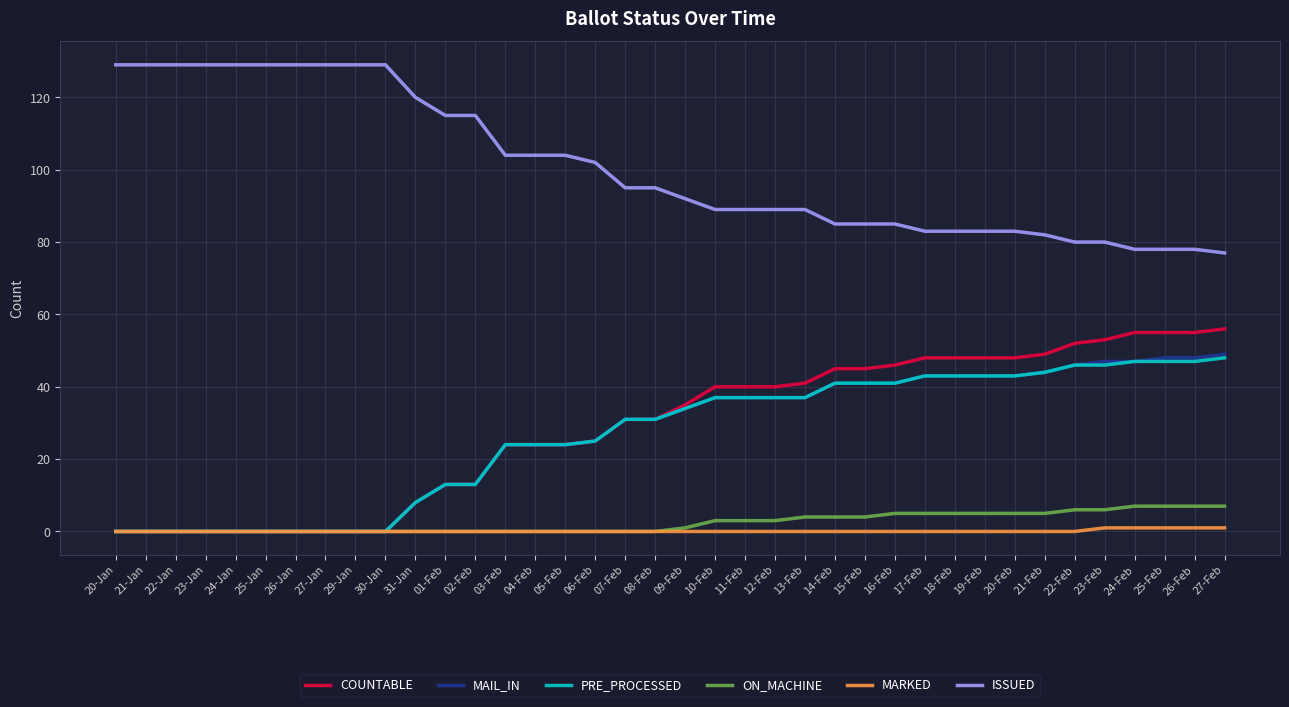

Which series has the largest total across all categories?

ISSUED